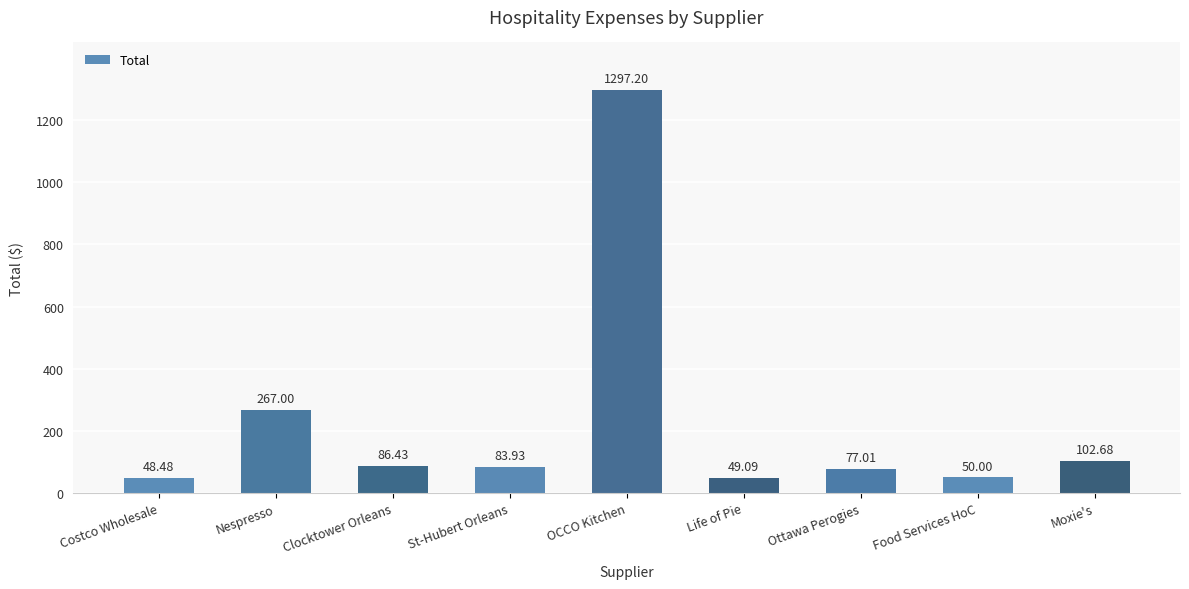

What is the change in value from Costco Wholesale to Life of Pie?

+0.6